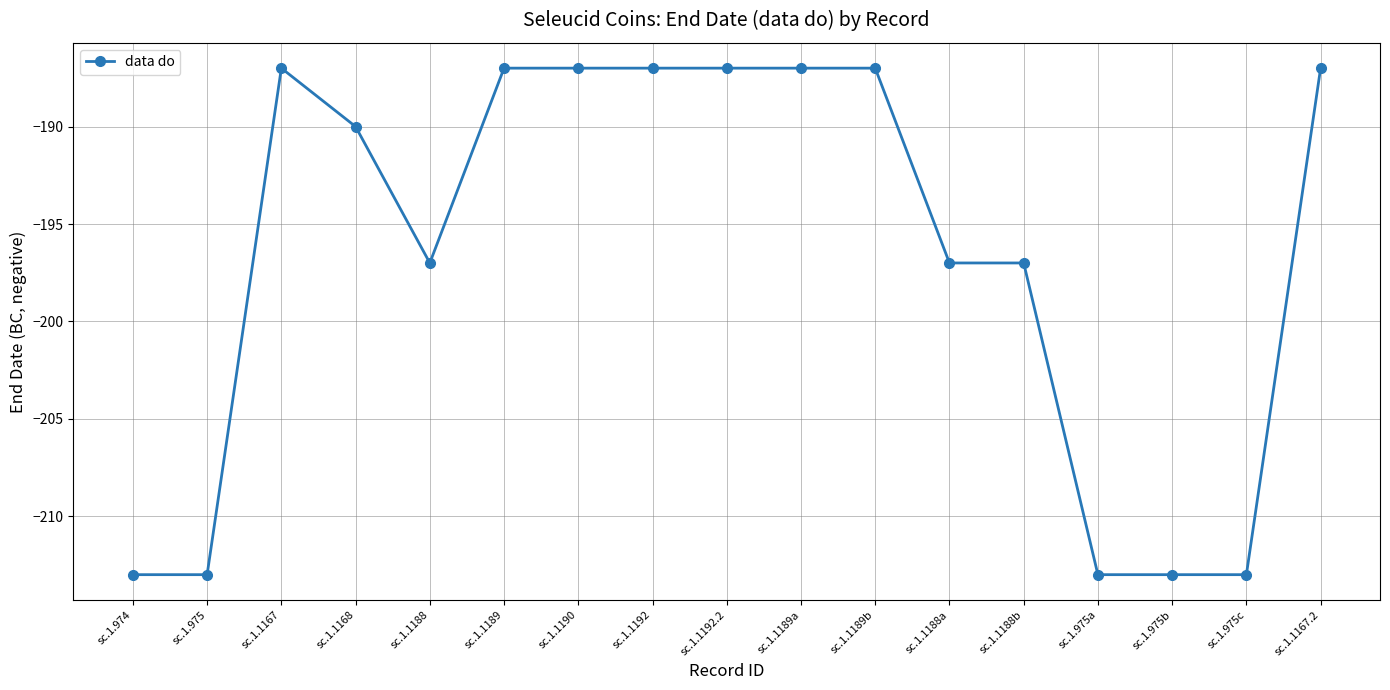

How many categories are shown in the chart?

17